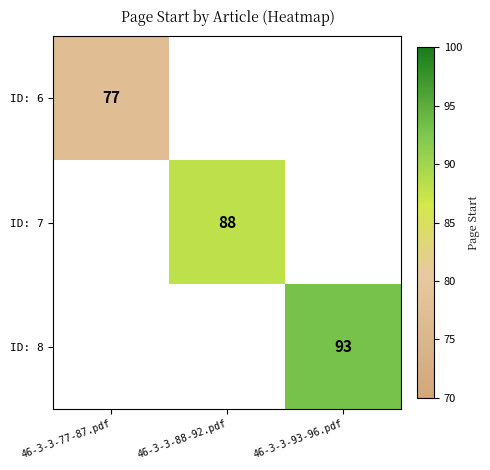

Is it true that ID: 6 equals 127 at 46-3-3-77-87.pdf?

False